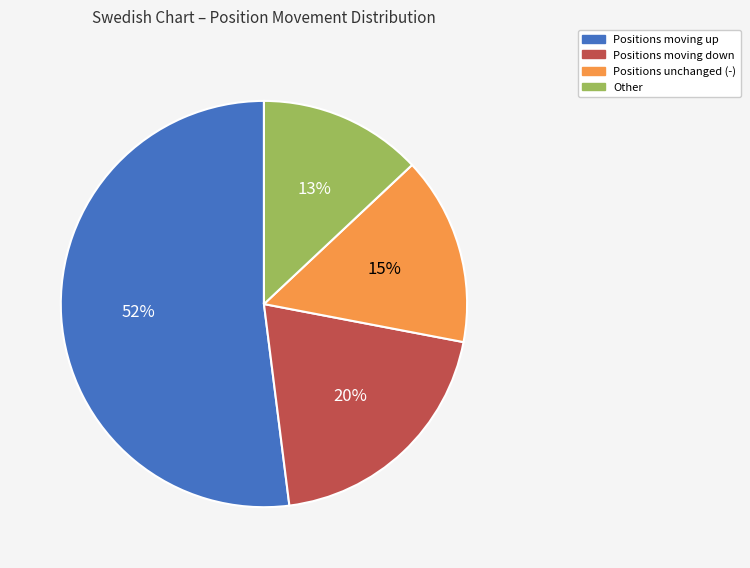

Does any single category account for the majority?

Yes